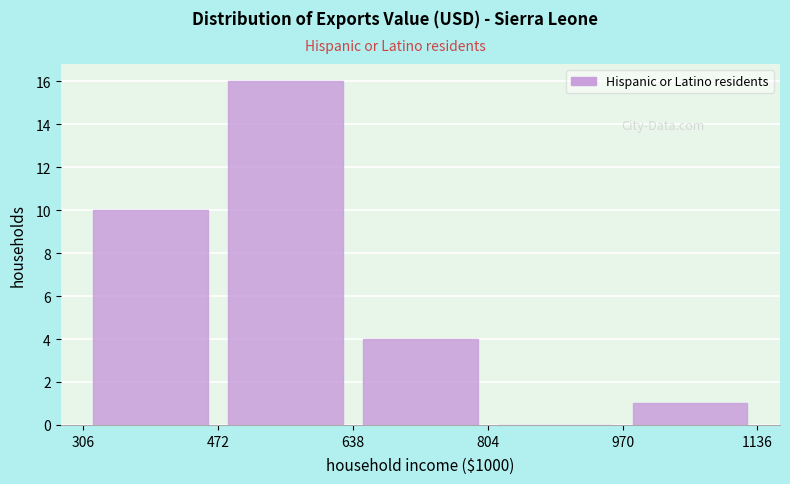

Over which range of the x-axis is the bar tallest?

472 to 638